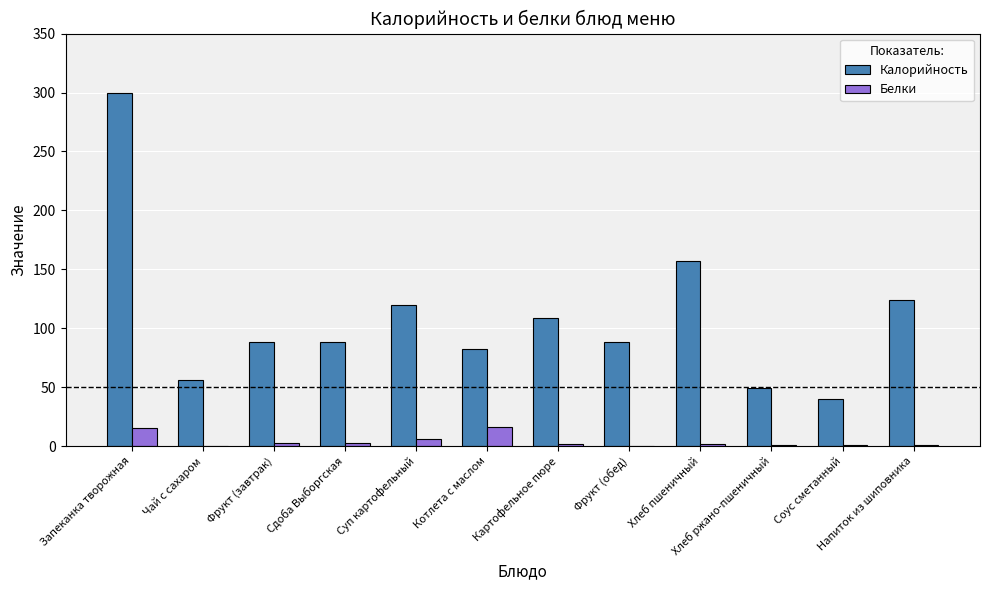

Is the value of Белки at Суп картофельный greater than the value of Калорийность at Хлеб ржано-пшеничный?

No